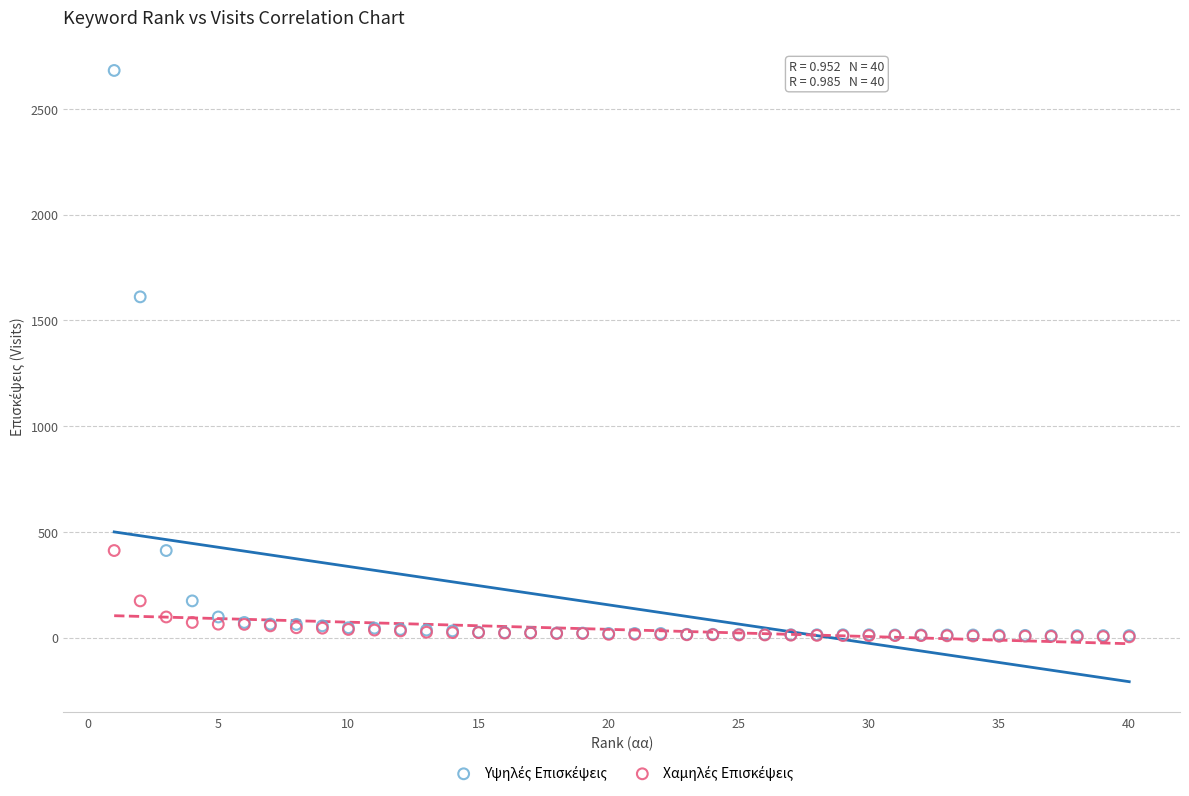

Across all series, what Y value is closest to 1342?

1611